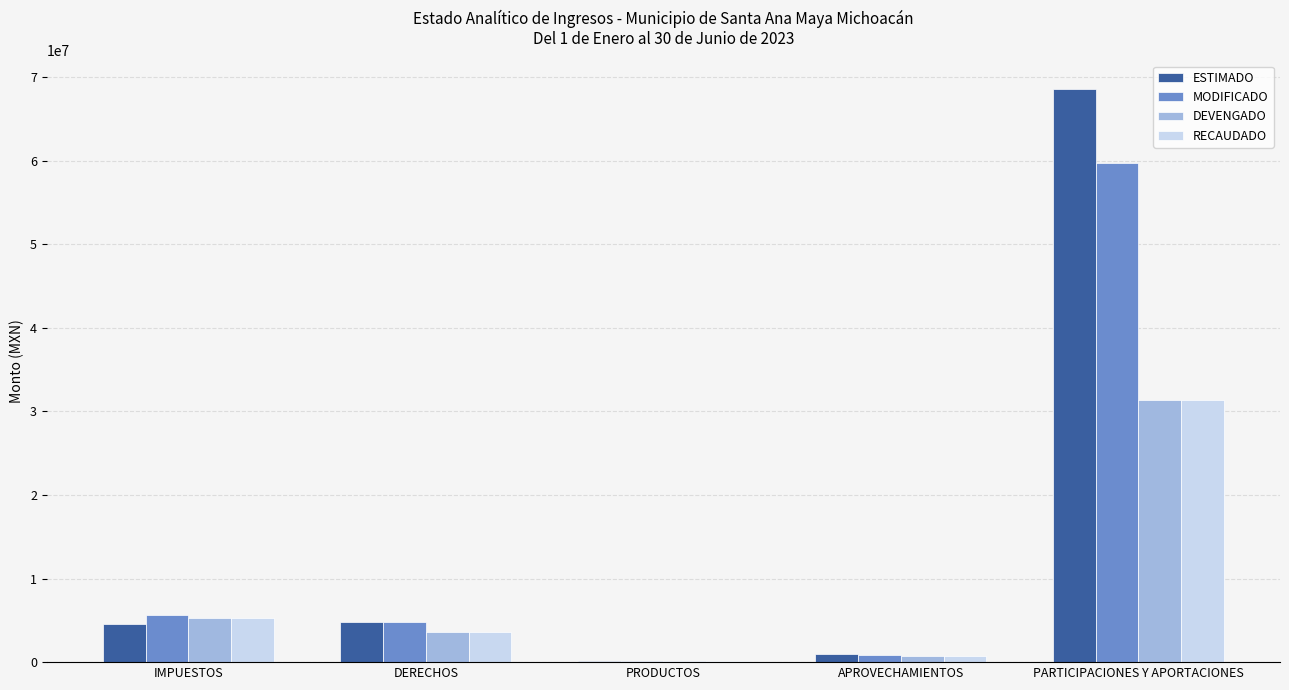

What is the maximum value shown in the chart?

68547103.0